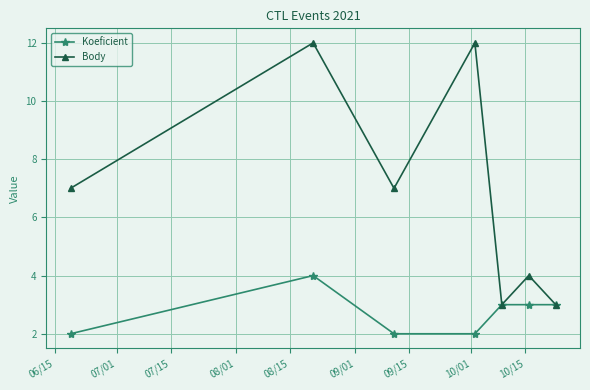

In Body, how many points are lower than both neighbors (excluding endpoints)?

2